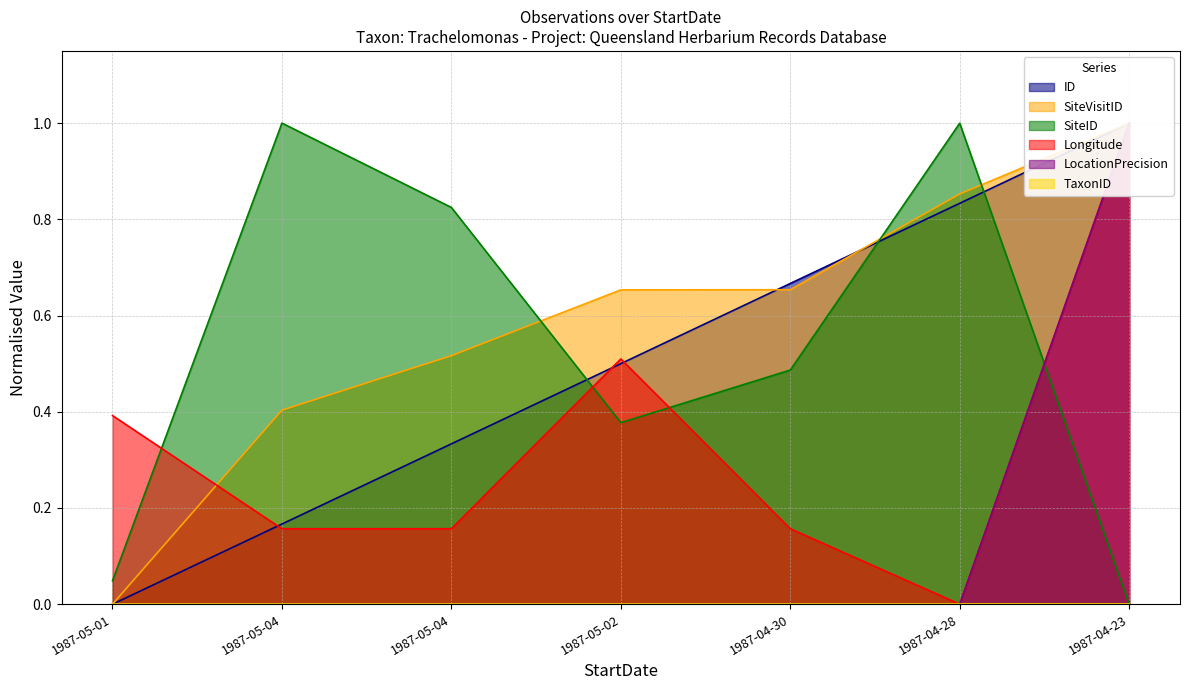

What is the total value across all series at 1987-05-02?

2.0